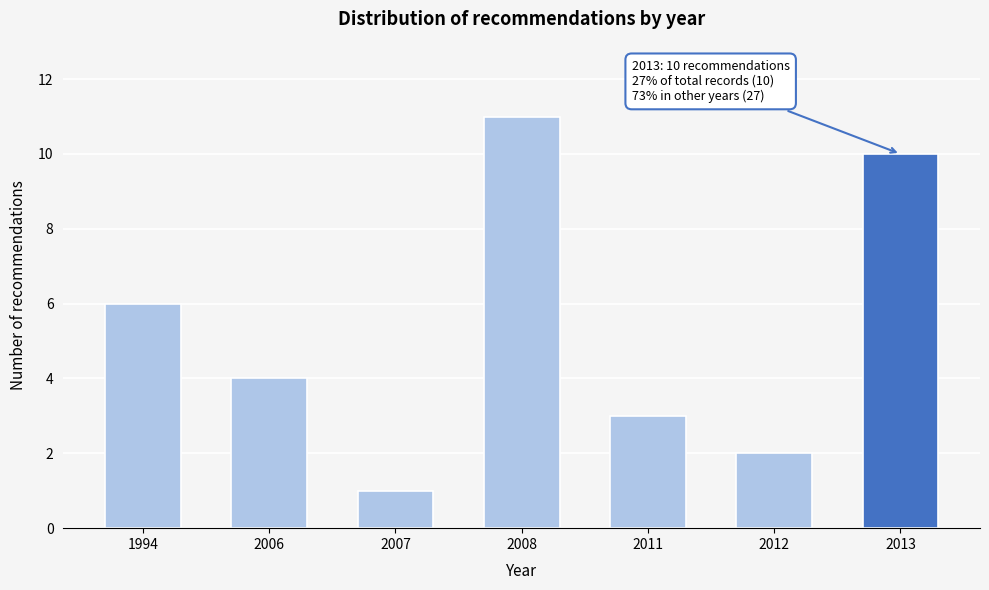

Reading left to right, extract all data points from this chart.

6	4	1	11	3	2	10